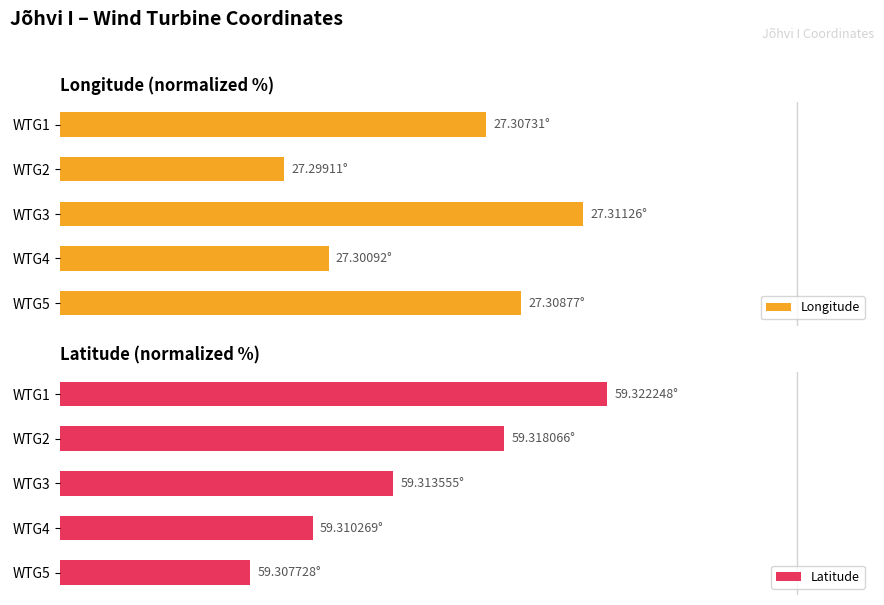

List the series in order of their overall mean, highest first.

Longitude, Latitude